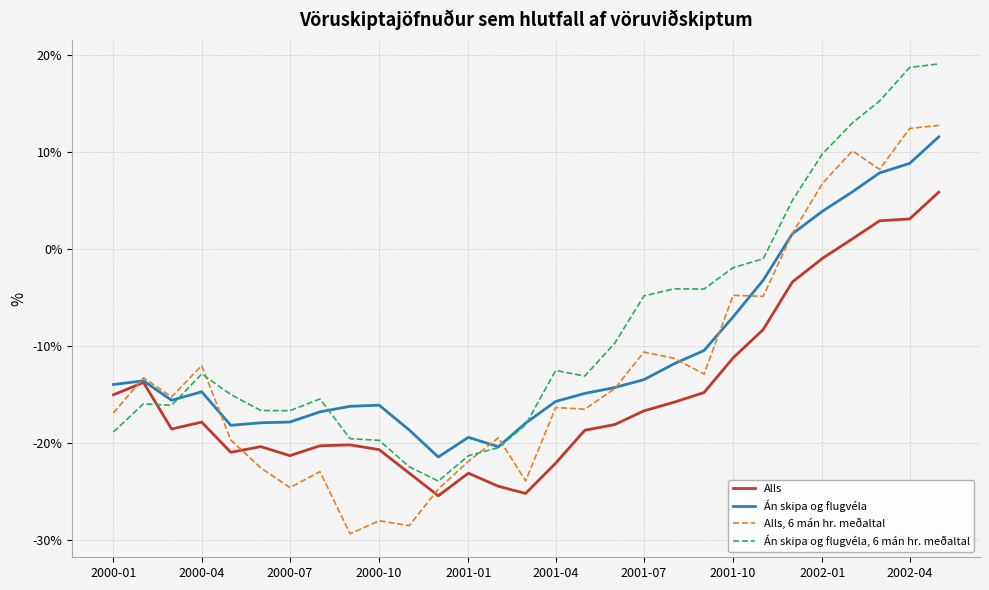

How many intersections are there between Alls, 6 mán hr. meðaltal and Án skipa og flugvéla, 6 mán hr. meðaltal?

3